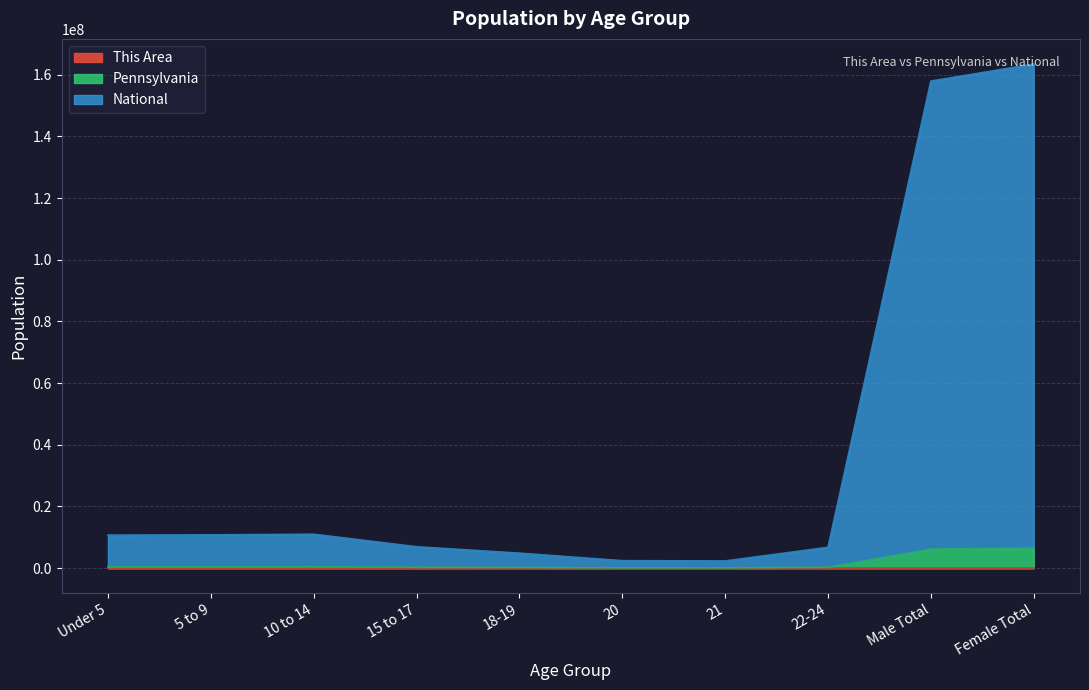

The value of This Area at Male Total is 97. True or false?

False